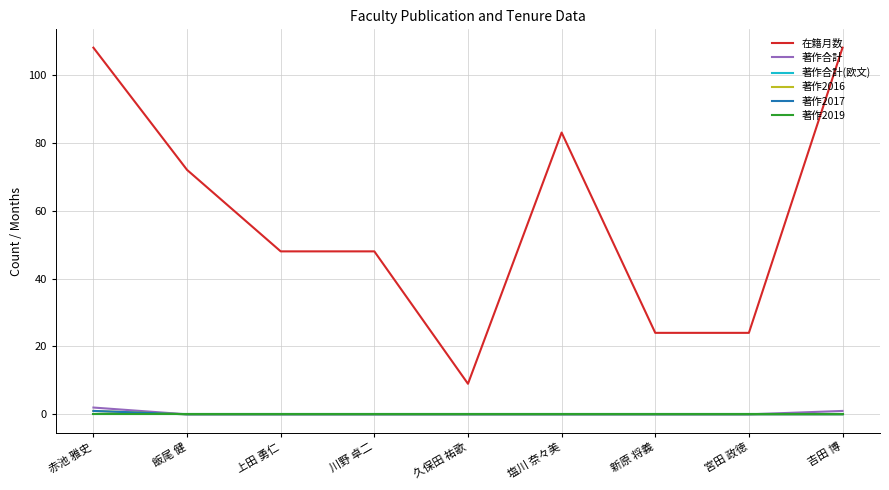

At which label does 在籍月数 reach its peak?

赤池 雅史